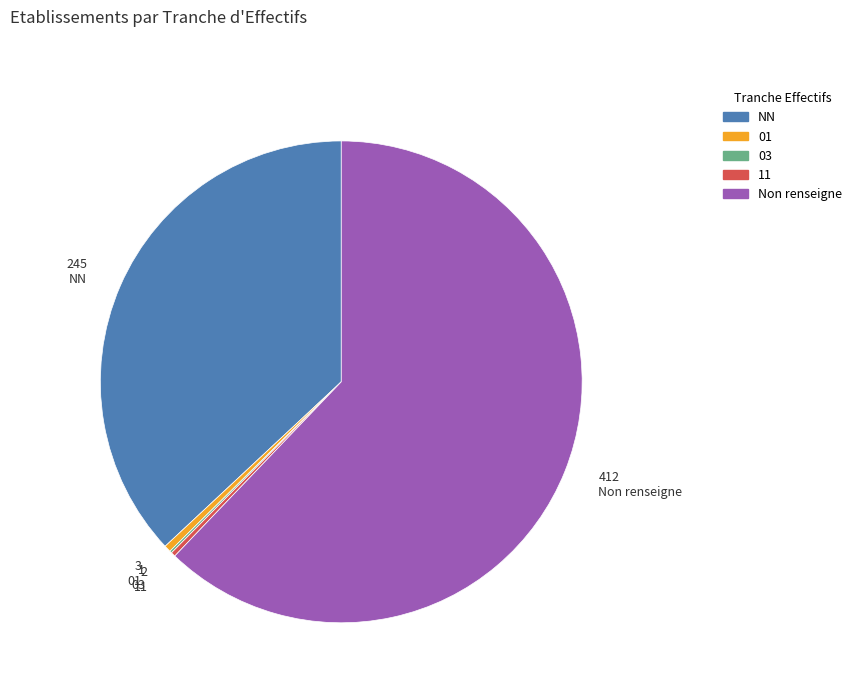

Is there a majority slice in this chart?

Yes